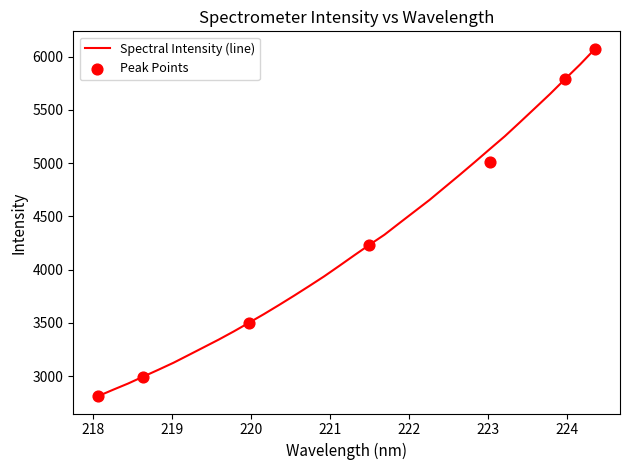

Between 219.2067 and 220.9264, which is larger?

220.9264